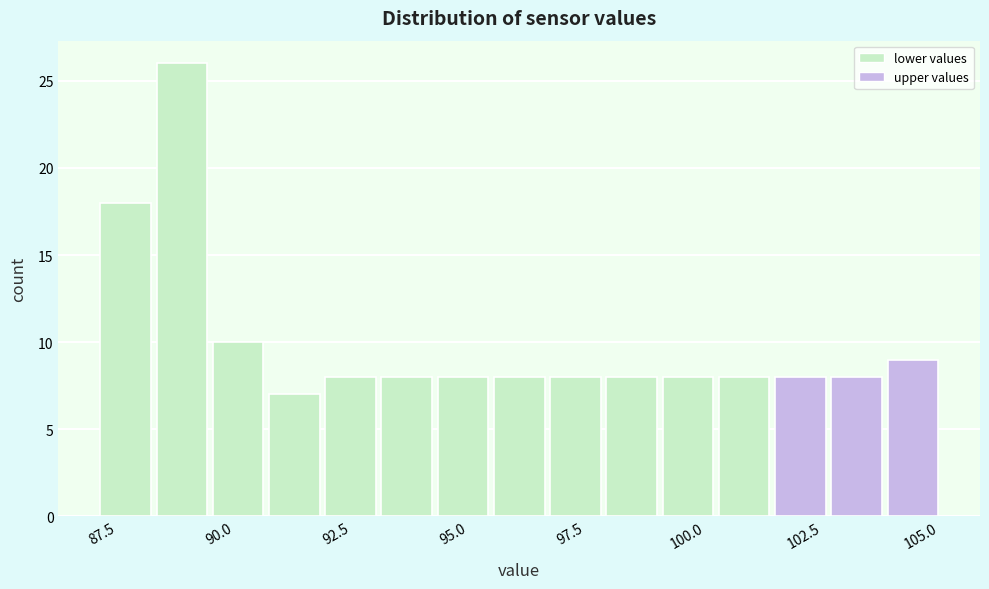

Around what value on the x-axis is the tallest bar? Give the approximate position of its centre, as read against the axis.

89.0